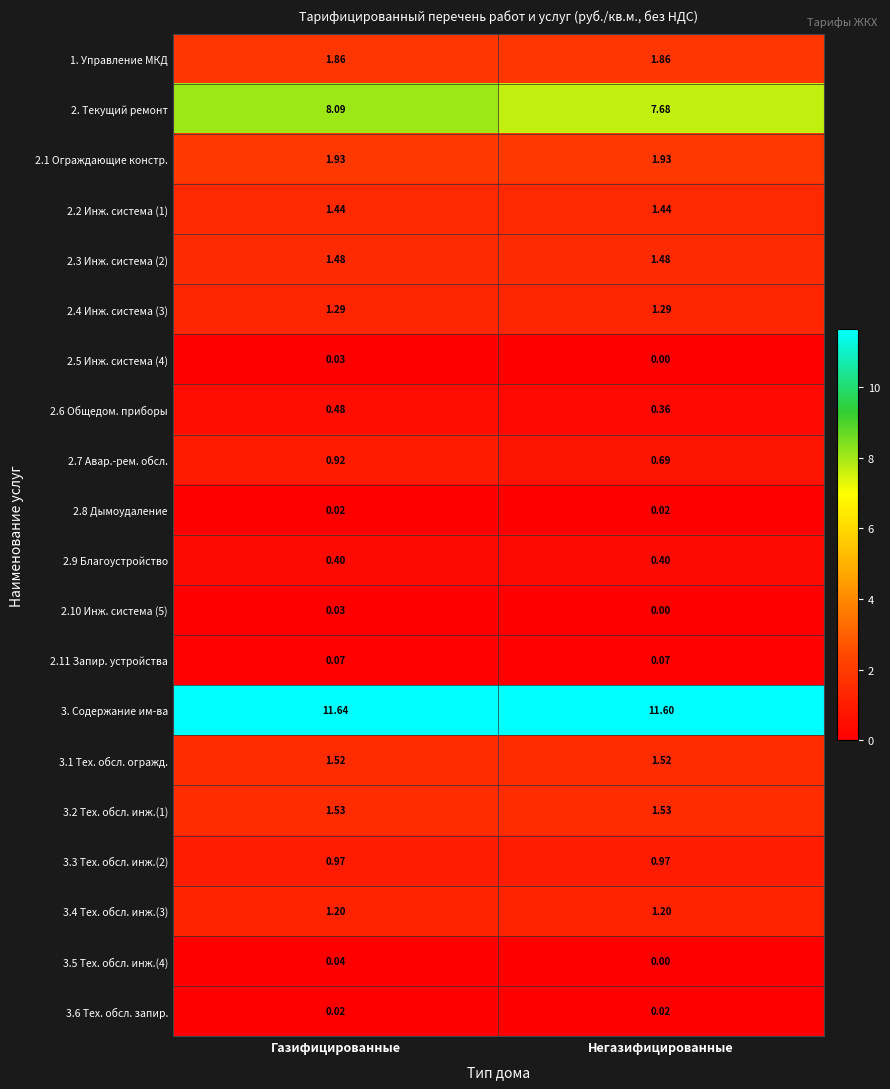

Rank the categories by 2. Текущий ремонт value from lowest to highest.

Негазифицированные, Газифицированные